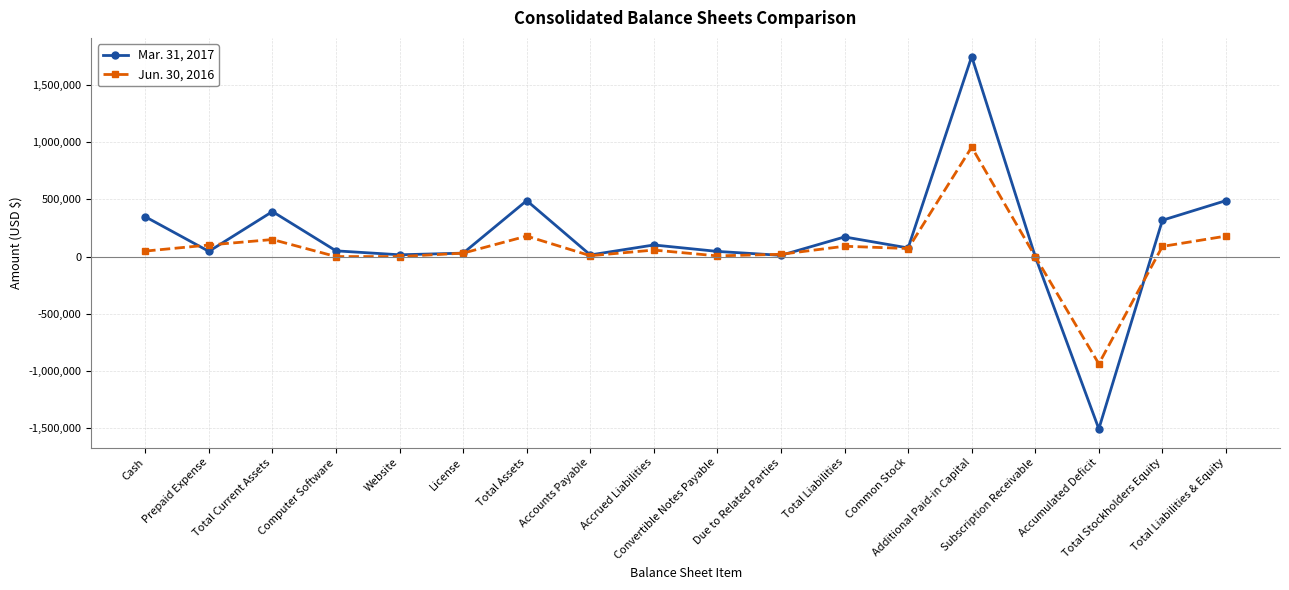

Which series has the largest range (max minus min)?

Mar. 31, 2017